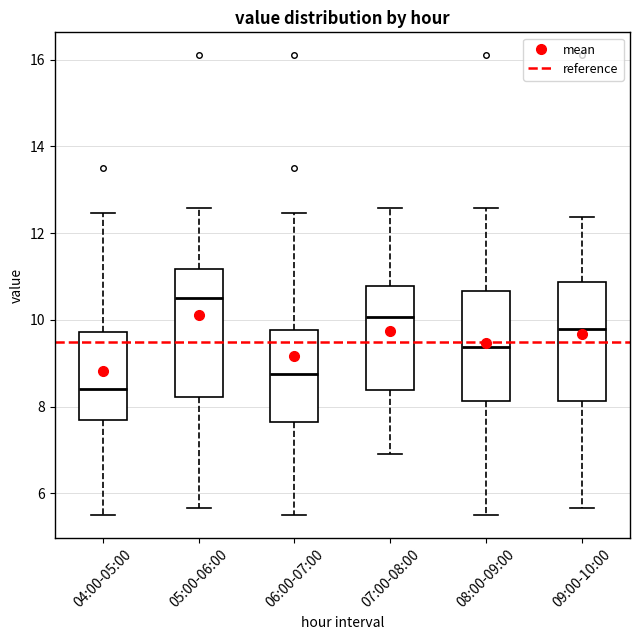

Reading left to right, read every box against the y-axis: the position of its median line, the range the box covers, and the ends of its whiskers. The values are not printed on the chart, so give them approximately, as read against the axis.

04:00-05:00: median 8.4, box 7.6 to 9.8, whiskers 5.6 to 12.4
05:00-06:00: median 10.6, box 8.2 to 11.2, whiskers 5.6 to 12.6
06:00-07:00: median 8.8, box 7.6 to 9.8, whiskers 5.6 to 12.4
07:00-08:00: median 10.0, box 8.4 to 10.8, whiskers 7.0 to 12.6
08:00-09:00: median 9.4, box 8.2 to 10.6, whiskers 5.6 to 12.6
09:00-10:00: median 9.8, box 8.2 to 10.8, whiskers 5.6 to 12.4